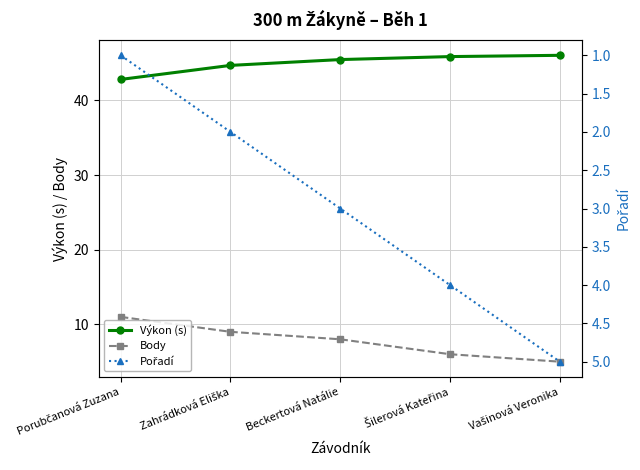

Reading left to right, transcribe all the data shown in this chart.

Výkon (s): 42.8	44.7	45.5	45.9	46.0
Body: 11.0	9.0	8.0	6.0	5.0
Pořadí: 1.0	2.0	3.0	4.0	5.0